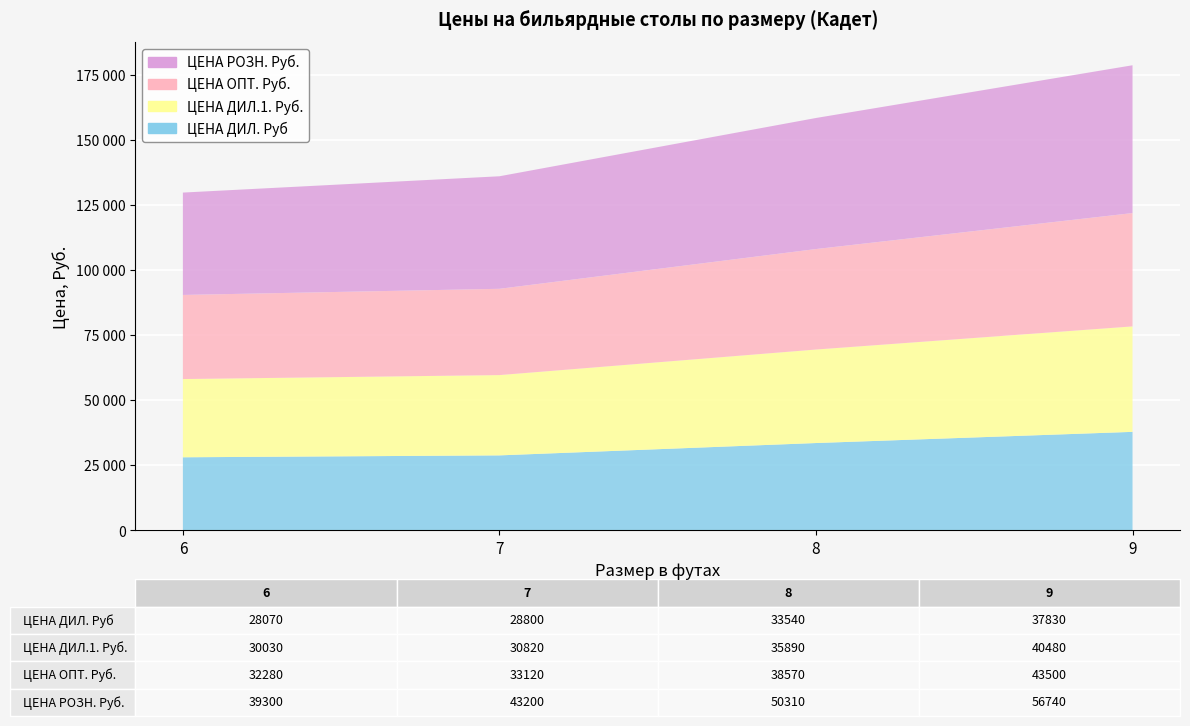

Reading right to left, what are all the values shown in this chart?

ЦЕНА ДИЛ. Руб: 37830	33540	28800	28070
ЦЕНА ДИЛ.1. Руб.: 40480	35890	30820	30030
ЦЕНА ОПТ. Руб.: 43500	38570	33120	32280
ЦЕНА РОЗН. Руб.: 56740	50310	43200	39300